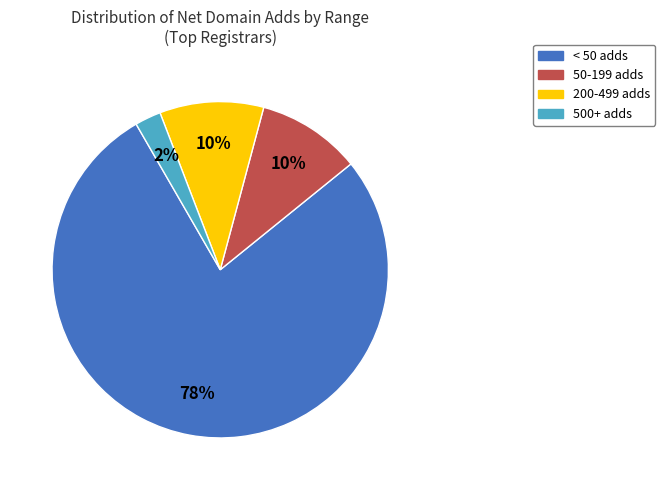

Is there any slice that represents more than half of the pie?

Yes